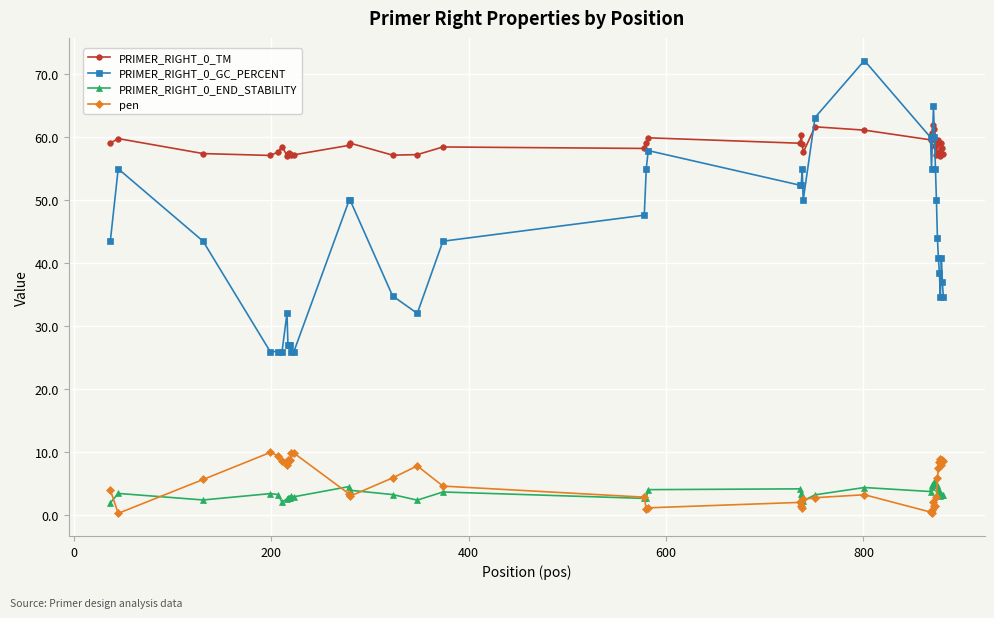

Count the number of categories in the chart.

40